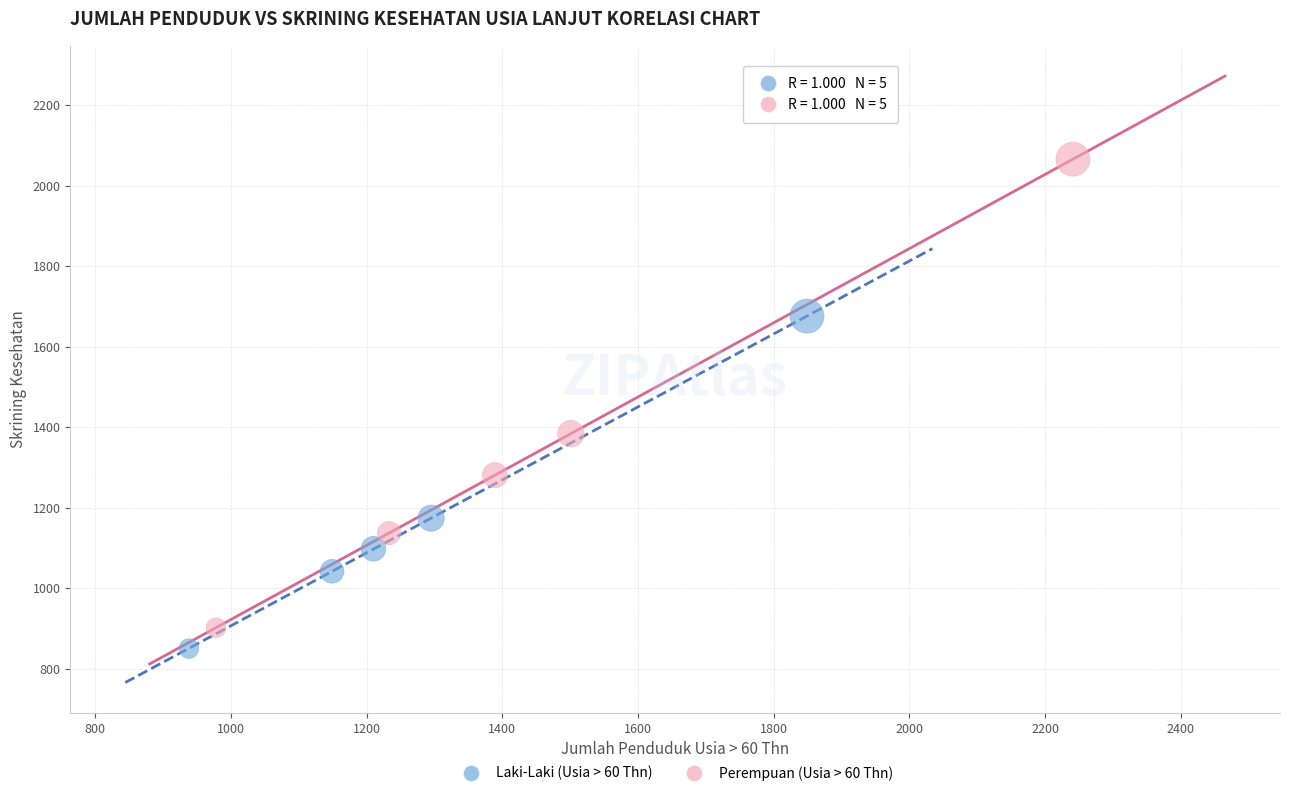

Which series reaches the maximum Y coordinate?

Perempuan (Usia > 60 Thn)